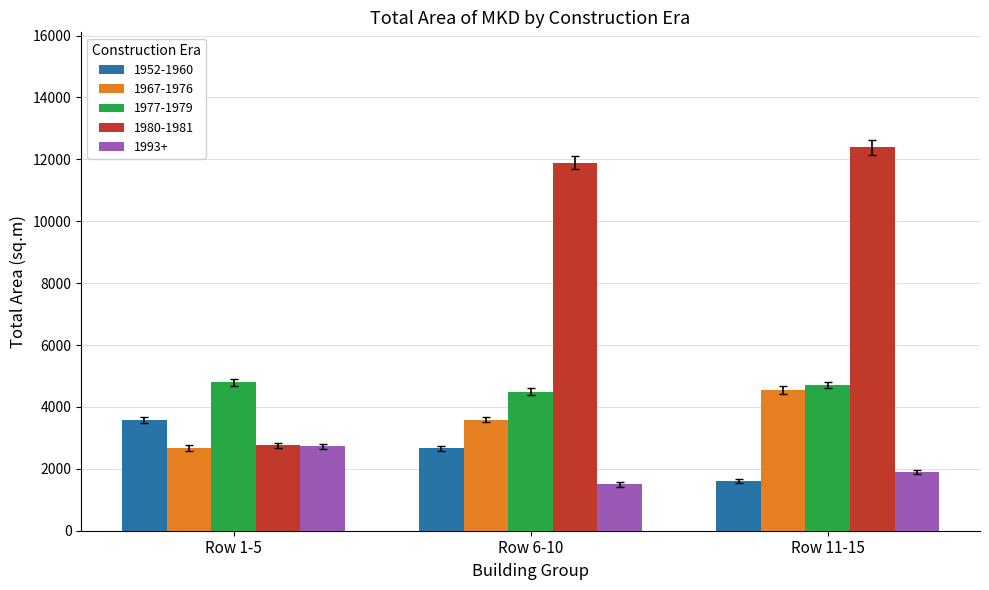

How many bars are there in each group?

5